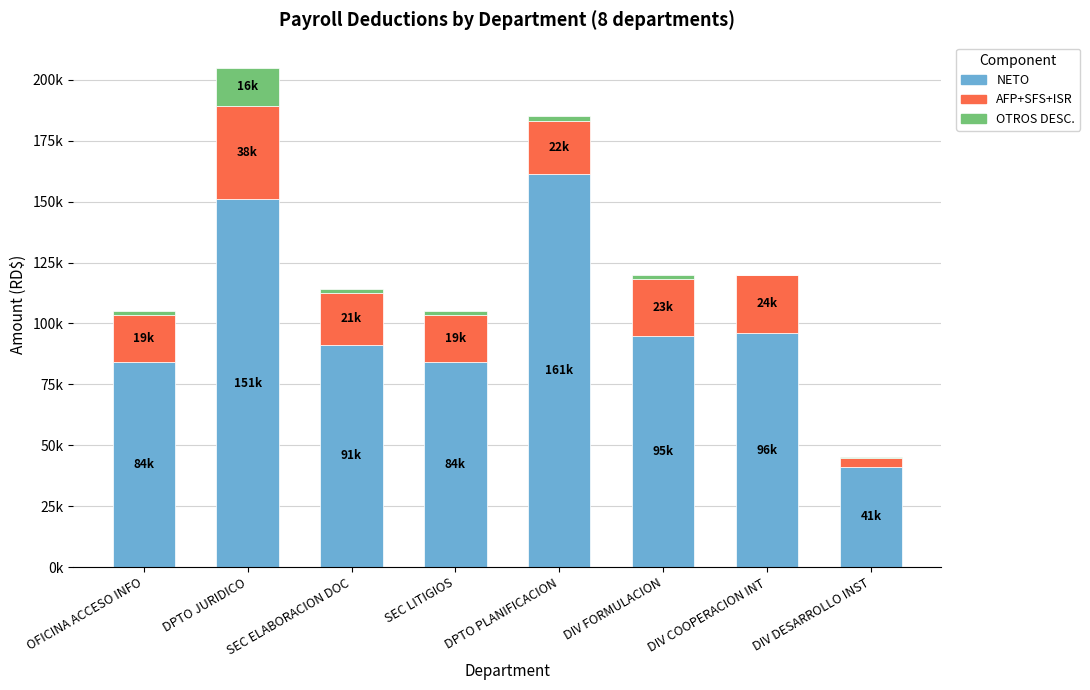

Read the AFP+SFS+ISR value at DPTO JURIDICO.

38057.4